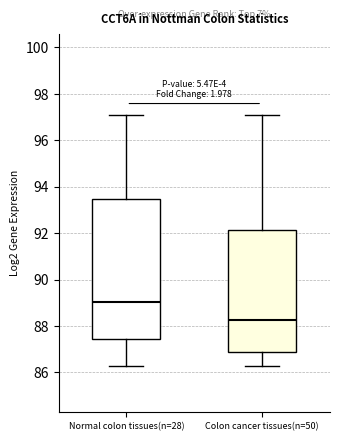

Reading left to right, transcribe this box plot: for each box, give where its median line is, the range the box spans, and where its two whiskers end, as read against the y-axis. The values are not printed on the chart, so give them approximately, as read against the axis.

Normal colon tissues(n=28): median 89.0, box 87.4 to 93.4, whiskers 86.2 to 97.0
Colon cancer tissues(n=50): median 88.2, box 86.8 to 92.2, whiskers 86.2 to 97.0